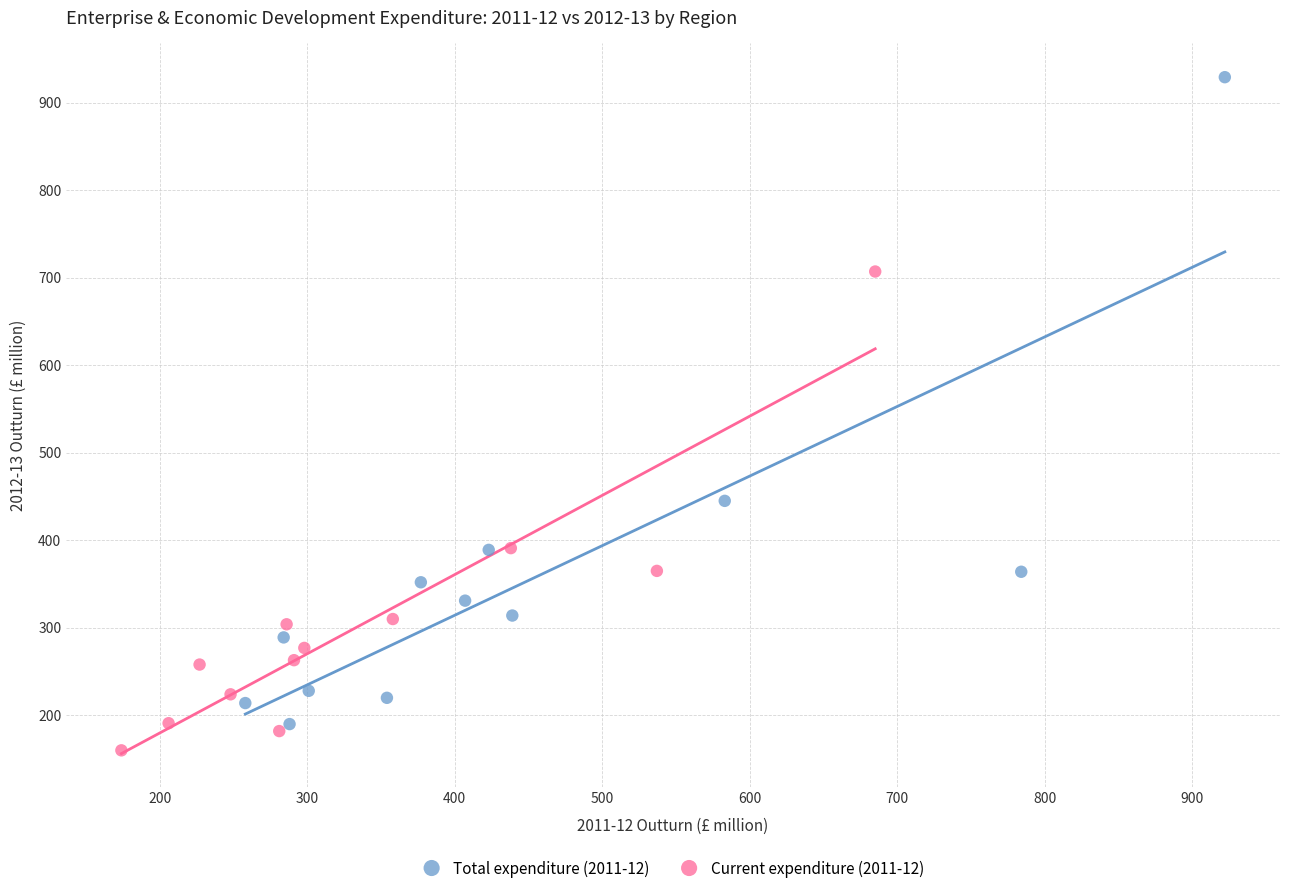

Which series contains the highest Y value?

Total expenditure (2011-12)